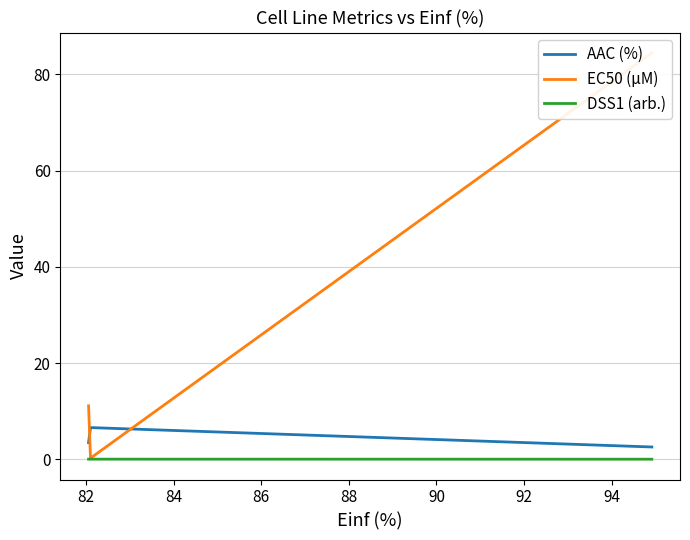

What is the minimum value for AAC (%)?

2.5